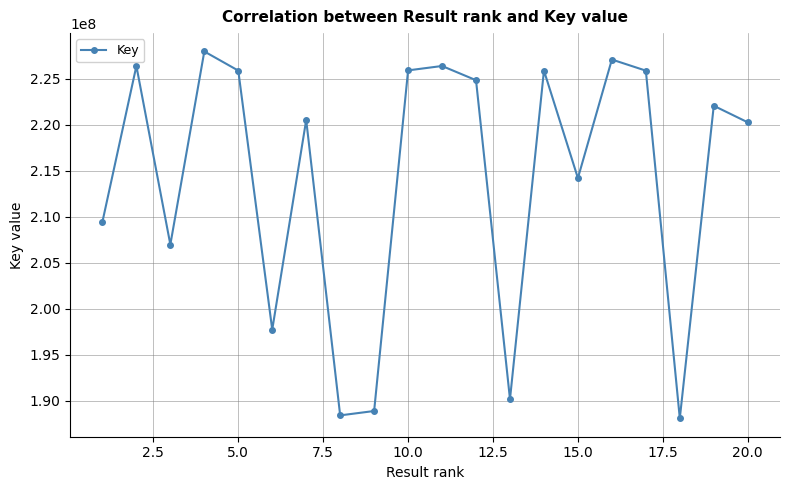

What is the average value?

214157879